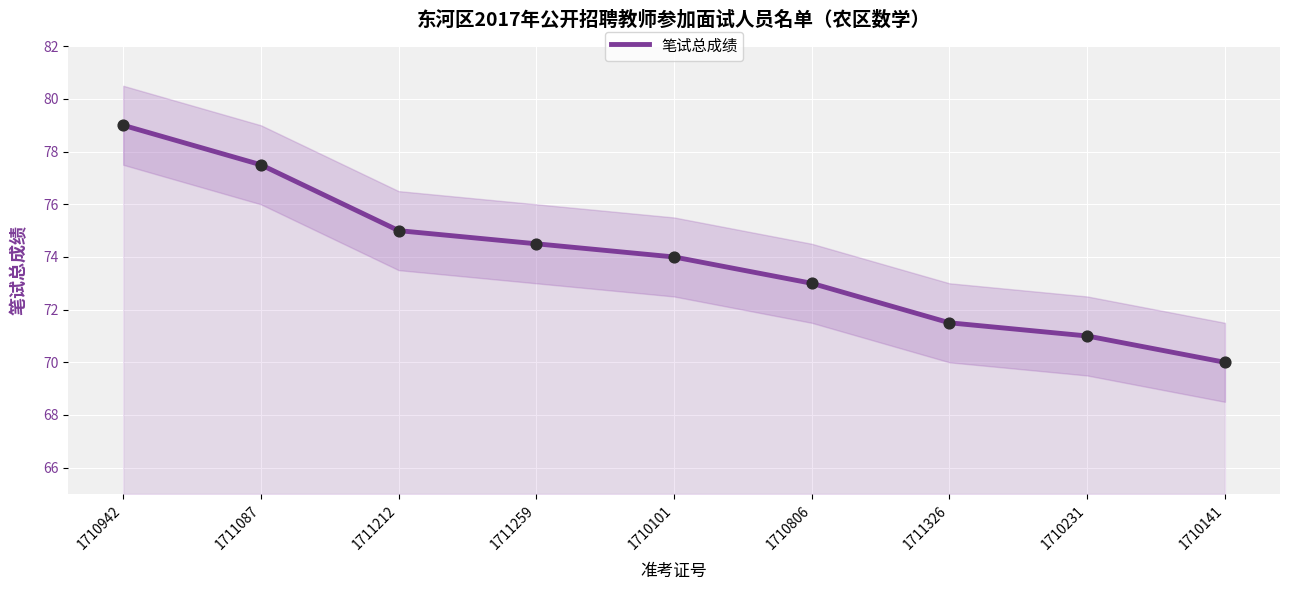

Approximately how many times larger is the value at 1710101 compared to 1711259?

1.0